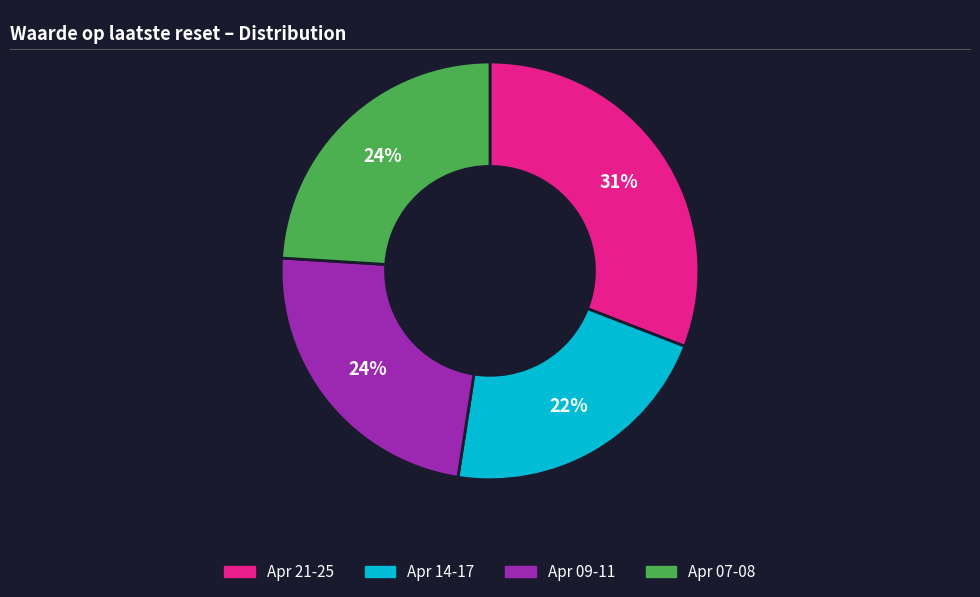

Does any single category account for the majority?

No